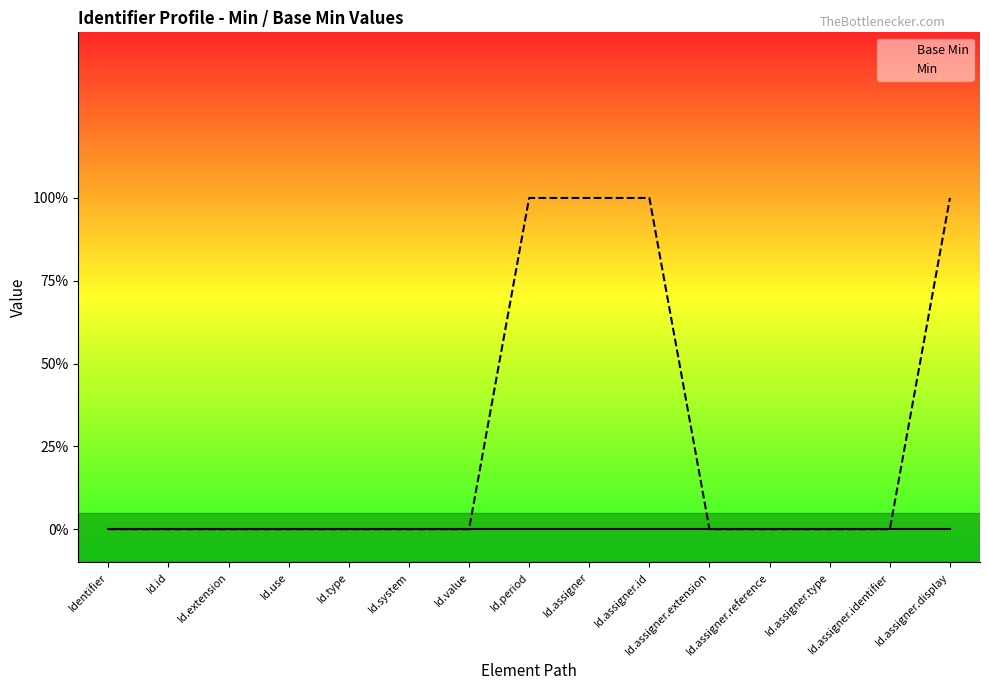

Which label corresponds to the largest value in the chart?

Id.period